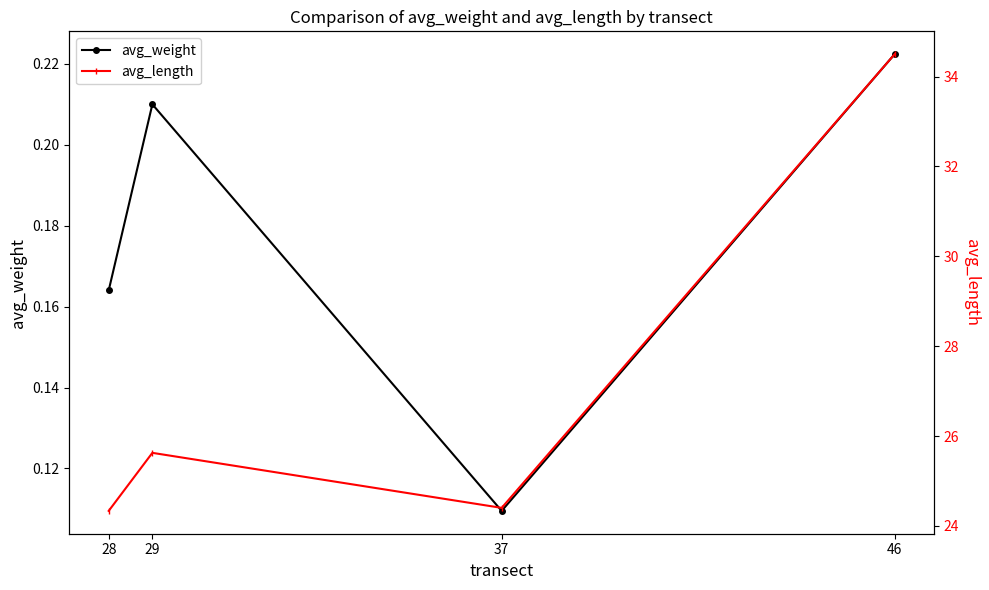

How many data points does each series have?

4